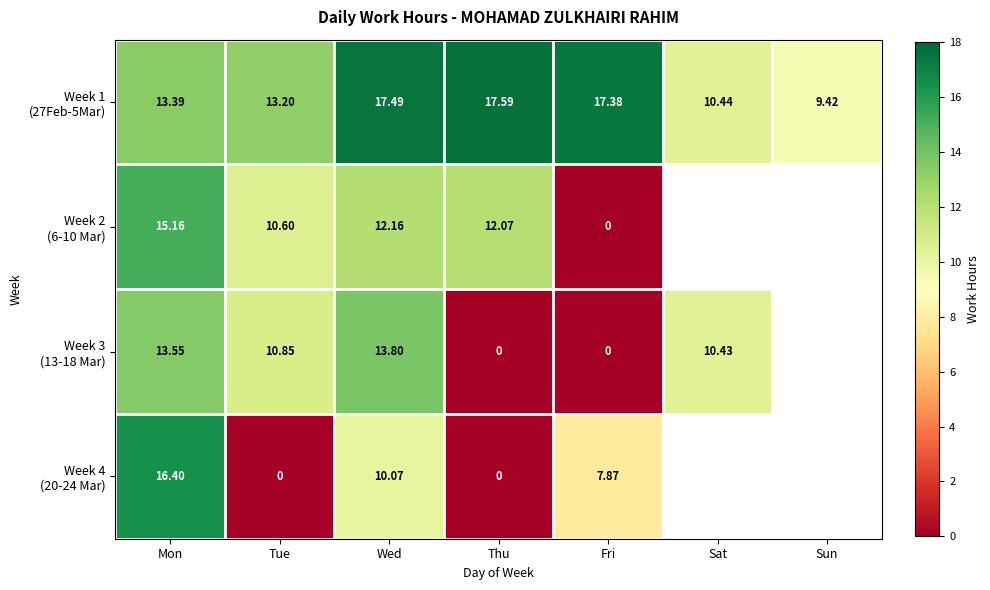

At which label does Week 2 (6-10 Mar) first exceed 12?

Mon